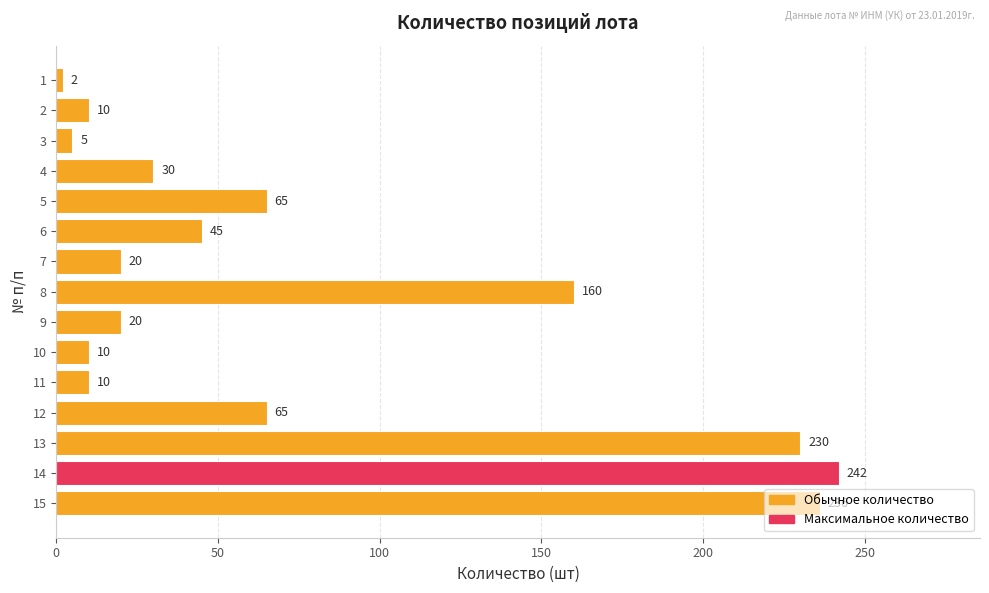

What is the smallest value displayed?

2